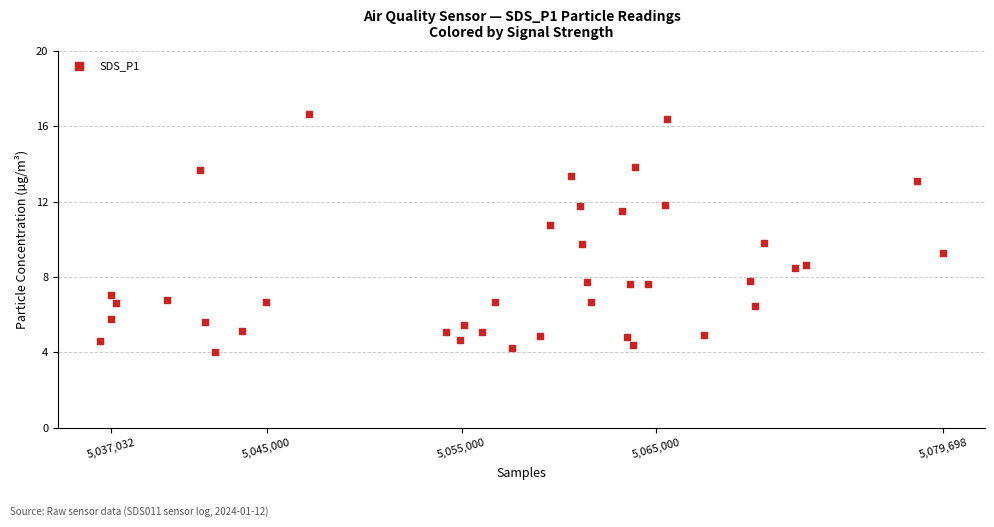

What is the range of Y values (max minus min)?

12.6